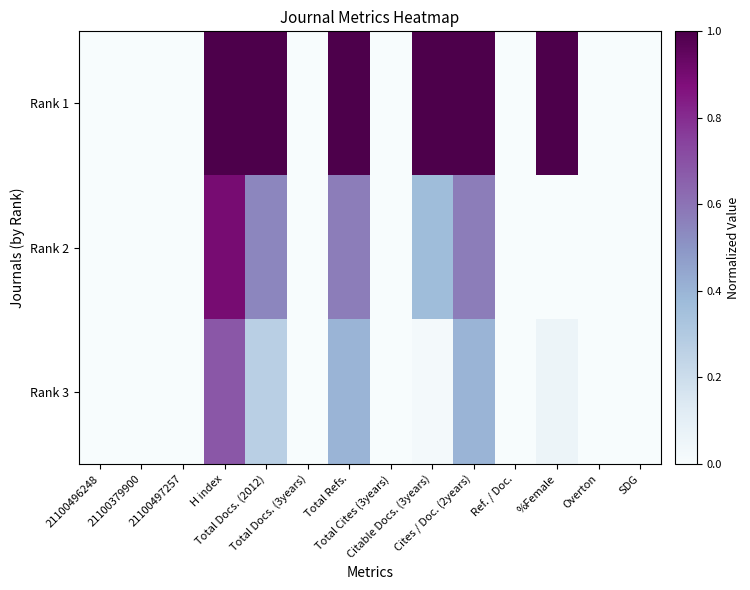

Reading left to right, transcribe all the data shown in this chart.

Rank 1: 21100496248=0.0	21100379900=0.0	21100497257=0.0	H index=1.0	Total Docs. (2012)=1.0	Total Docs. (3years)=0.0	Total Refs.=1.0	Total Cites (3years)=0.0	Citable Docs. (3years)=1.0	Cites / Doc. (2years)=1.0	Ref. / Doc.=0.0	%Female=1.0	Overton=0.0	SDG=0.0
Rank 2: 21100496248=0.0	21100379900=0.0	21100497257=0.0	H index=0.9	Total Docs. (2012)=0.5	Total Docs. (3years)=0.0	Total Refs.=0.6	Total Cites (3years)=0.0	Citable Docs. (3years)=0.4	Cites / Doc. (2years)=0.6	Ref. / Doc.=0.0	%Female=0.0	Overton=0.0	SDG=0.0
Rank 3: 21100496248=0.0	21100379900=0.0	21100497257=0.0	H index=0.7	Total Docs. (2012)=0.3	Total Docs. (3years)=0.0	Total Refs.=0.4	Total Cites (3years)=0.0	Citable Docs. (3years)=0.0	Cites / Doc. (2years)=0.4	Ref. / Doc.=0.0	%Female=0.1	Overton=0.0	SDG=0.0